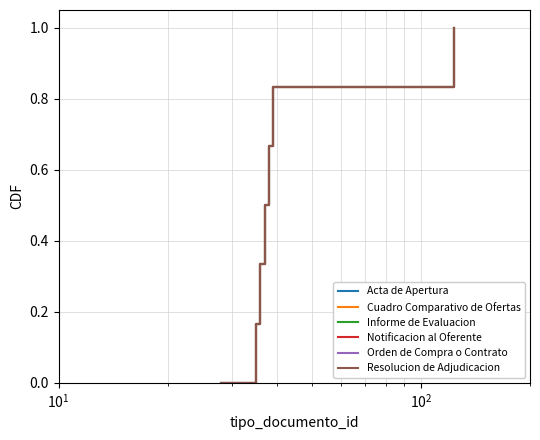

Does the chart have visible grid lines?

Yes